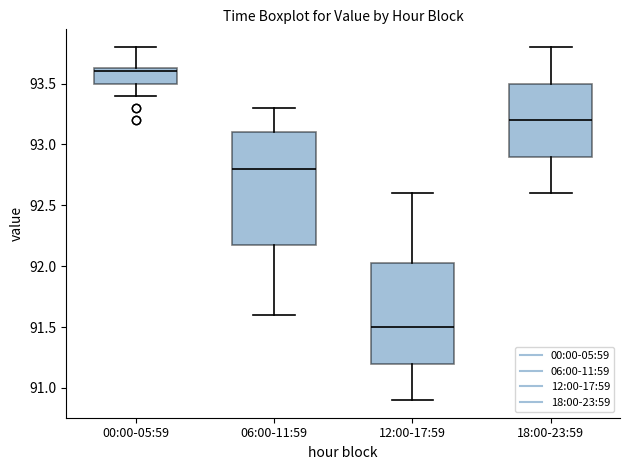

Which box is the tallest, from its lower edge to its upper edge?

06:00-11:59